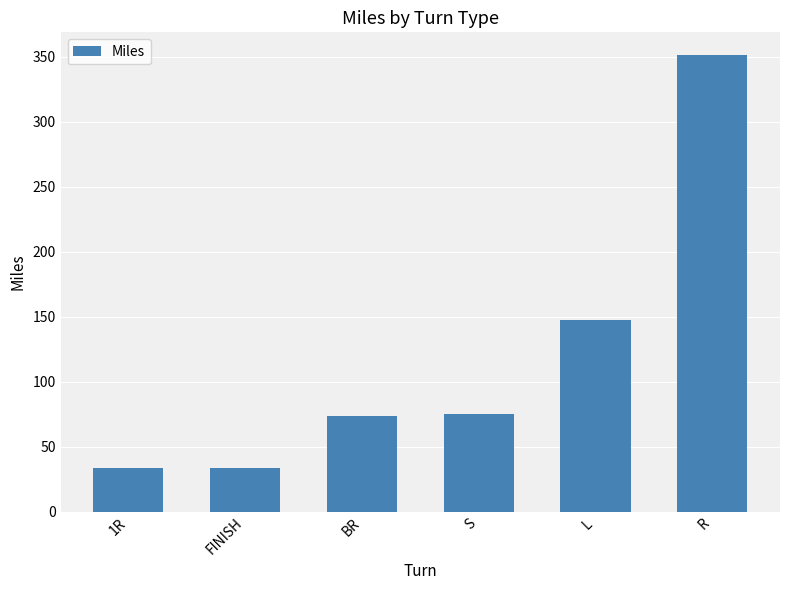

Between R and S, which is larger?

R